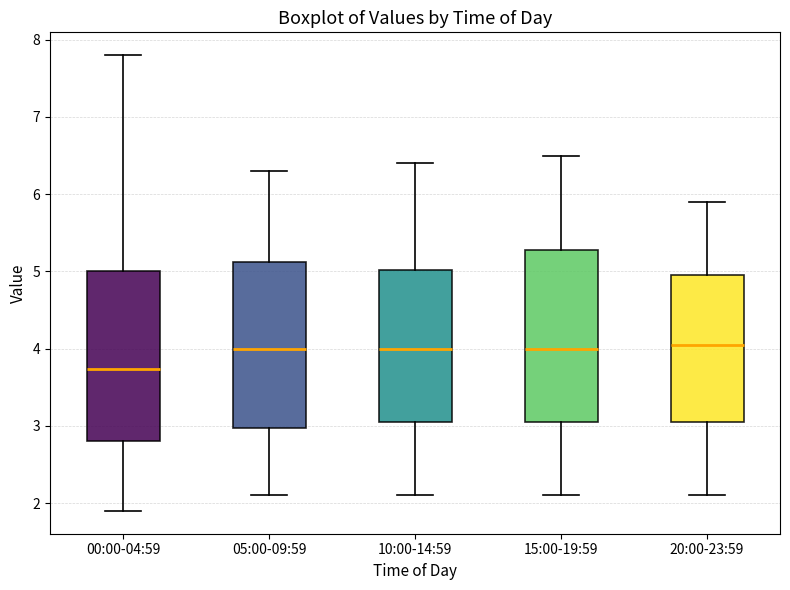

Reading left to right, transcribe this box plot: for each box, give where its median line is, the range the box spans, and where its two whiskers end, as read against the y-axis. The values are not printed on the chart, so give them approximately, as read against the axis.

00:00-04:59: median 3.7, box 2.8 to 5.0, whiskers 1.9 to 7.8
05:00-09:59: median 4.0, box 3.0 to 5.1, whiskers 2.1 to 6.3
10:00-14:59: median 4.0, box 3.1 to 5.0, whiskers 2.1 to 6.4
15:00-19:59: median 4.0, box 3.1 to 5.3, whiskers 2.1 to 6.5
20:00-23:59: median 4.1, box 3.1 to 5.0, whiskers 2.1 to 5.9